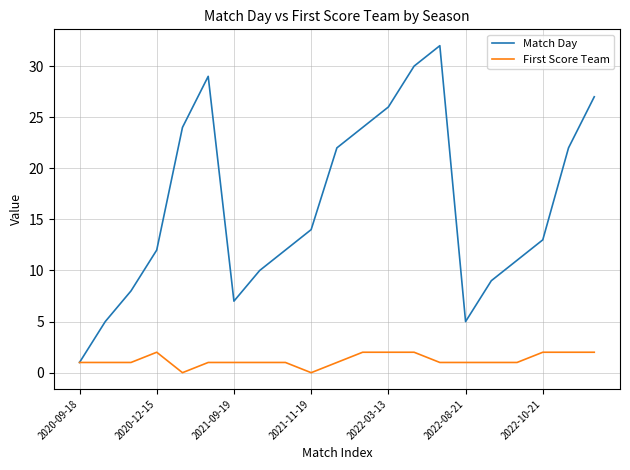

Which series has the largest total across all categories?

Match Day